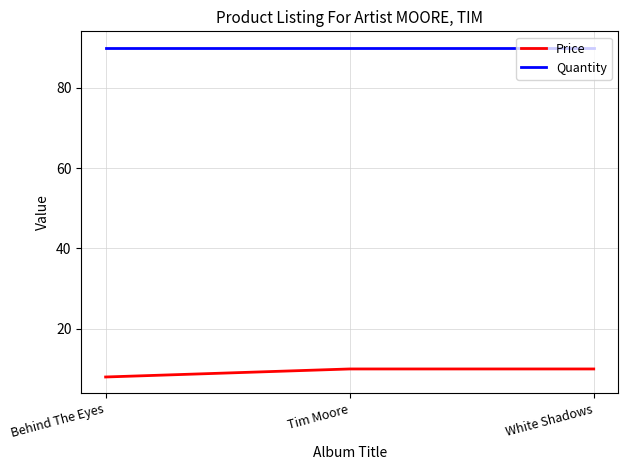

Reading left to right, list all the values displayed in this chart.

Price: Behind The Eyes=8.0	Tim Moore=10.0	White Shadows=10.0
Quantity: Behind The Eyes=90.0	Tim Moore=90.0	White Shadows=90.0